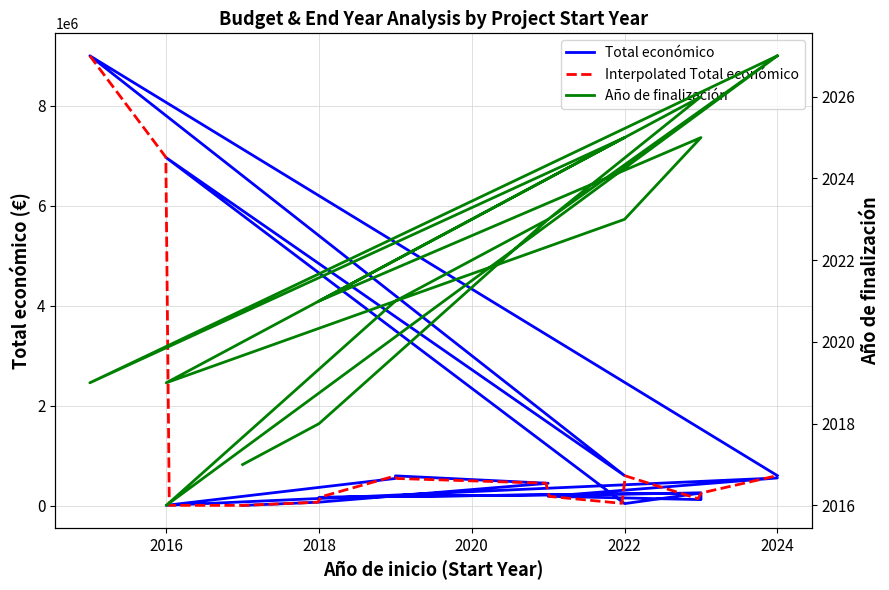

What is the value of the Año de finalización point at the 6th from the left?

2025